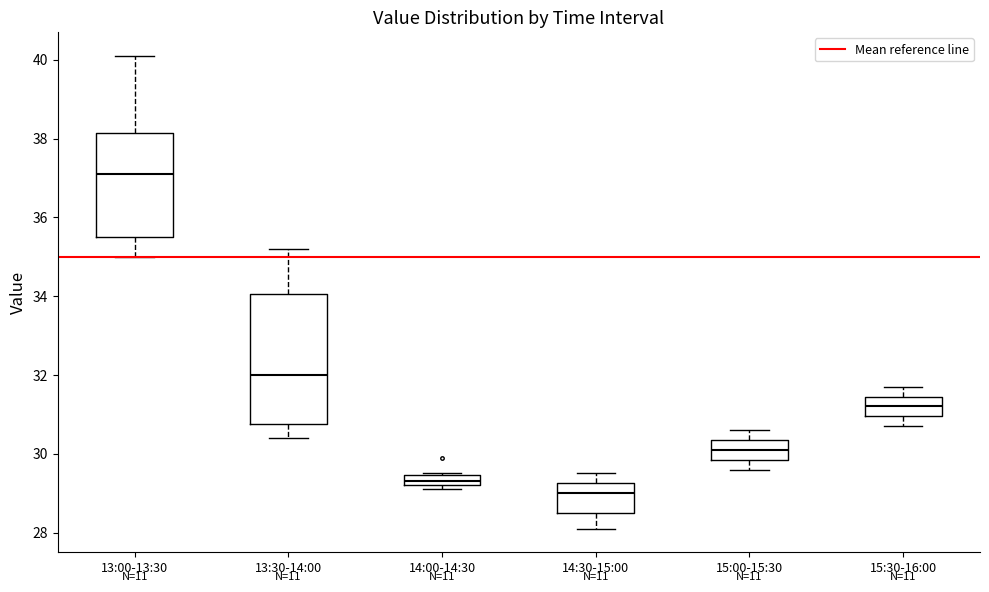

Comparing the boxes themselves (not the whiskers), which one is the tallest?

13:30-14:00